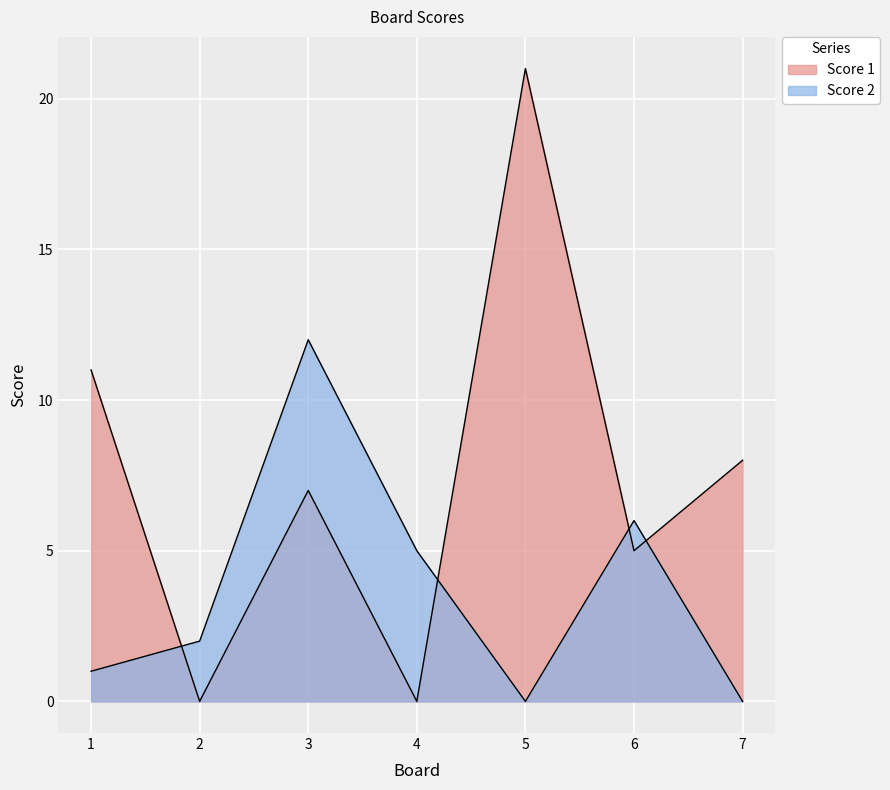

Reading left to right, extract all data points from this chart.

Score 1: 1=11	2=0	3=7	4=0	5=21	6=5	7=8
Score 2: 1=1	2=2	3=12	4=5	5=0	6=6	7=0